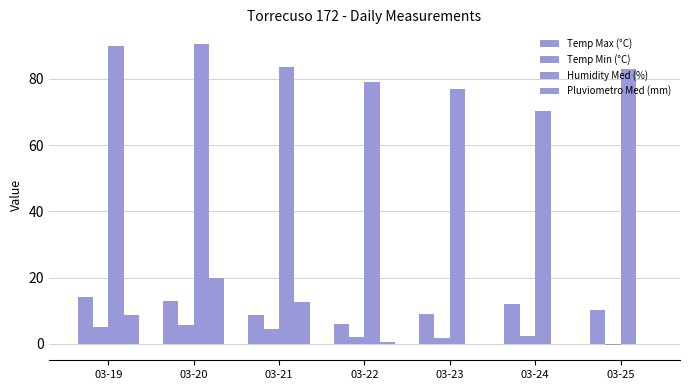

True or false: Pluviometro Med (mm) has a value of 0.0 at 03-25.

True